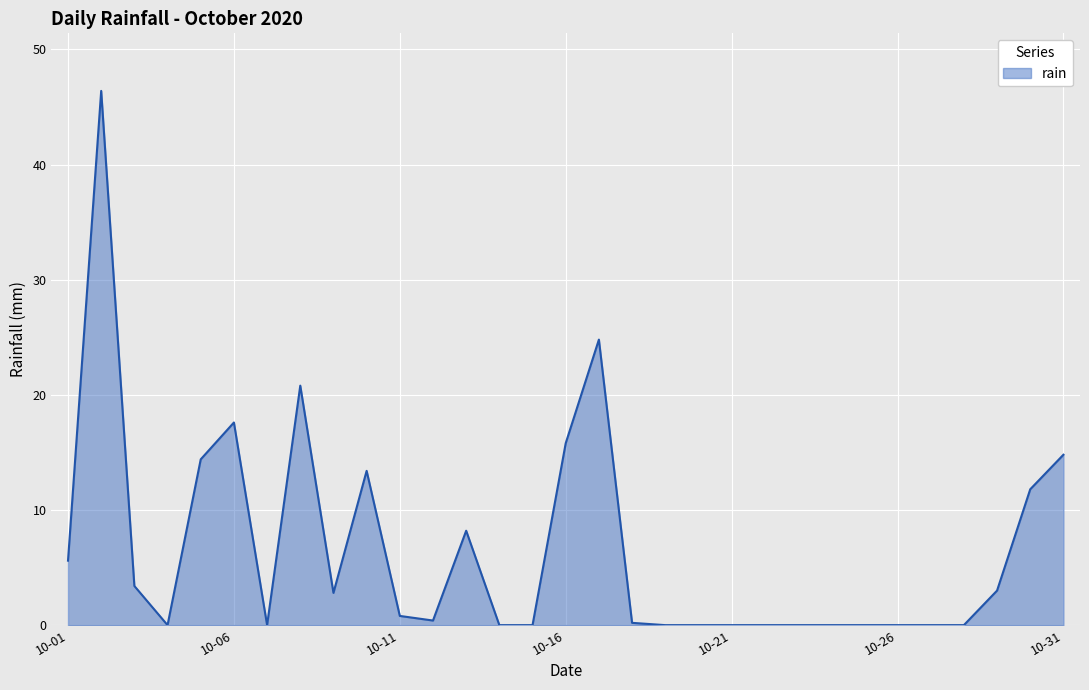

What is the greatest value displayed?

46.4